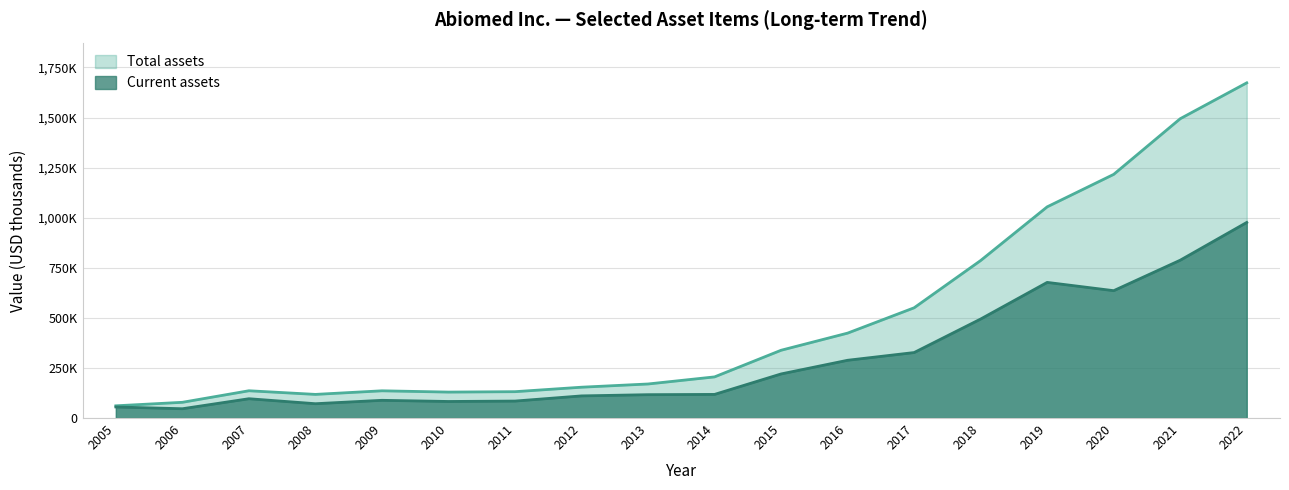

What is the difference between the Total assets values at 2005 and 2014?

144346